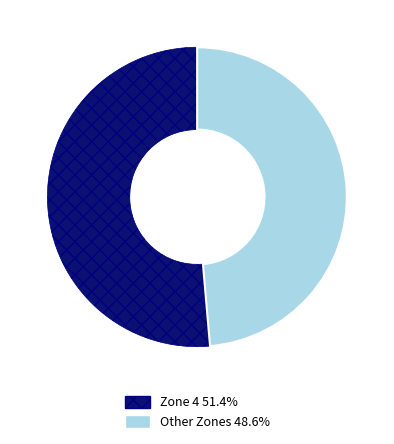

Does any single category account for the majority?

Yes